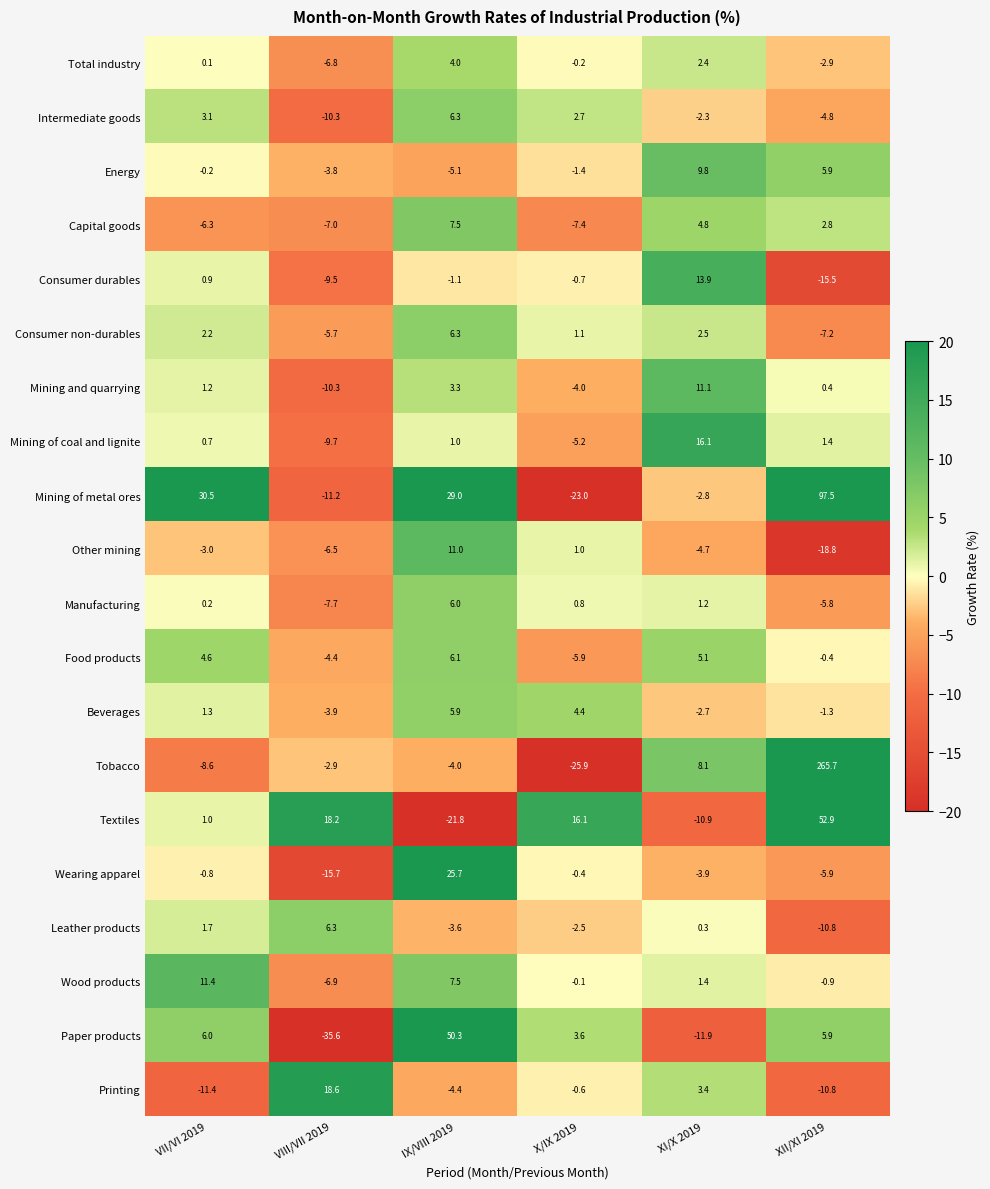

How many values in Paper products are above zero?

4